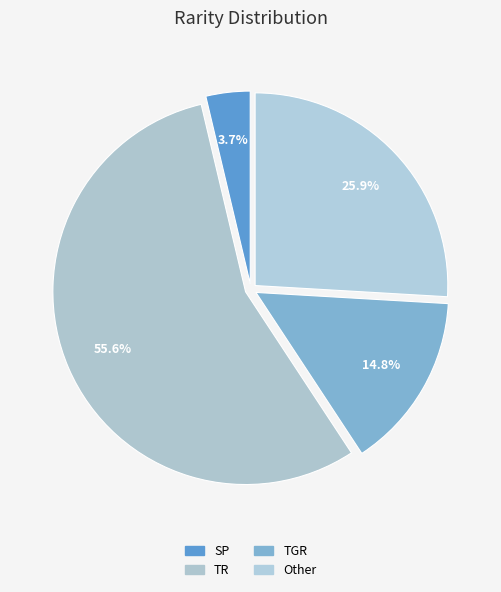

Rank the categories by value from lowest to highest.

SP, TGR, Other, TR